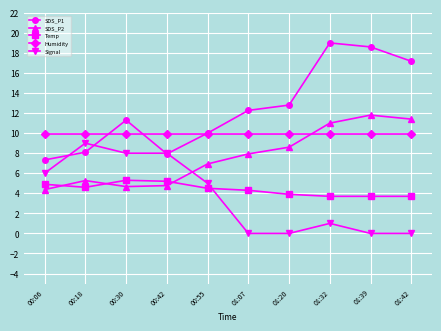

What is the difference between the second highest and second lowest values in the Signal series?

8.0